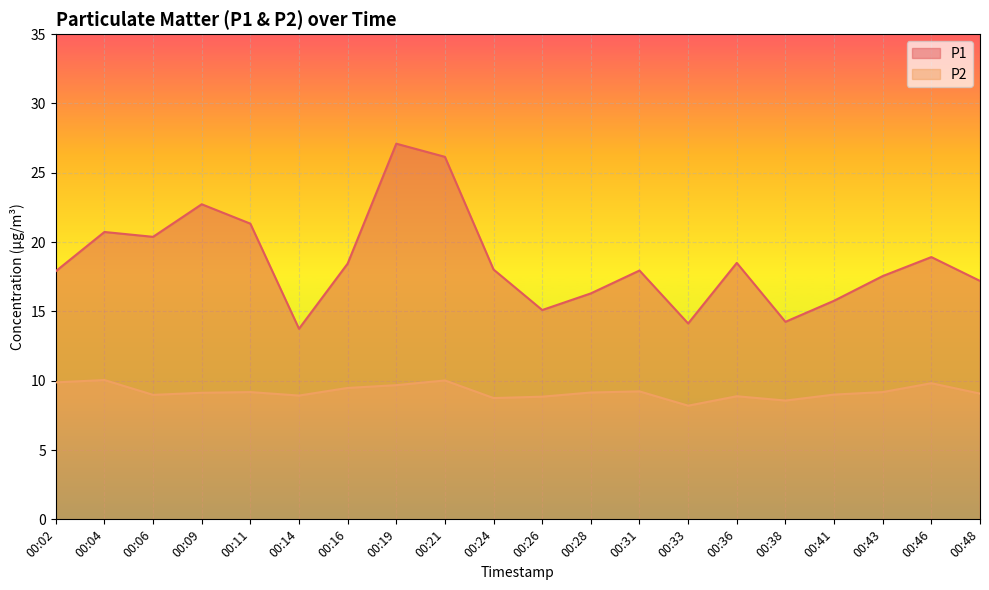

True or false: P2 has more than 0 points higher than both neighbors.

True